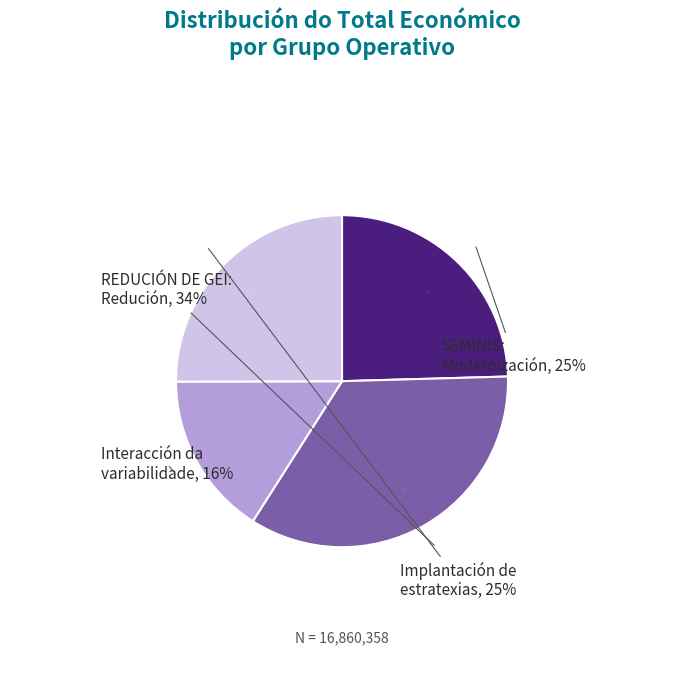

To the nearest percent, what is the average slice percentage?

25%